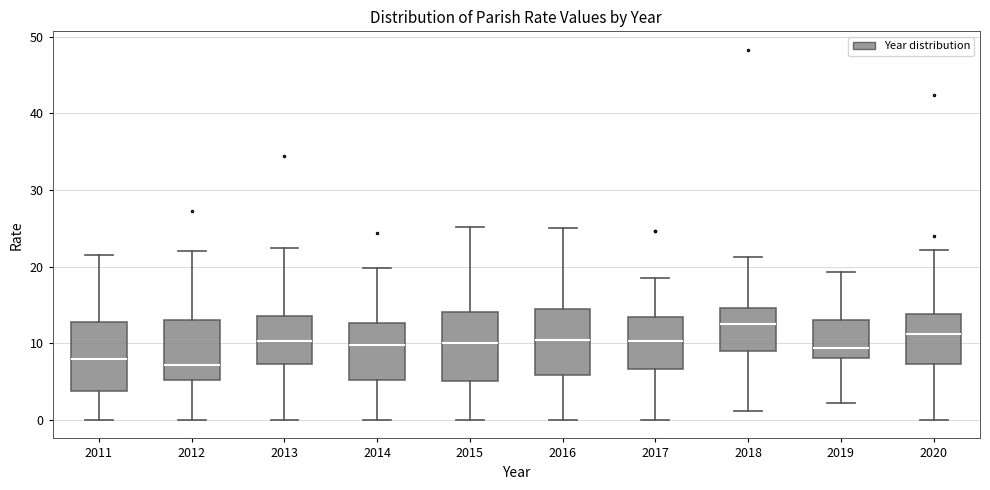

Reading left to right, transcribe this box plot: for each box, give where its median line is, the range the box spans, and where its two whiskers end, as read against the y-axis. The values are not printed on the chart, so give them approximately, as read against the axis.

2011: median 8, box 4 to 13, whiskers 0 to 22
2012: median 7, box 5 to 13, whiskers 0 to 22
2013: median 10, box 7 to 14, whiskers 0 to 22
2014: median 10, box 5 to 13, whiskers 0 to 20
2015: median 10, box 5 to 14, whiskers 0 to 25
2016: median 10, box 6 to 15, whiskers 0 to 25
2017: median 10, box 7 to 13, whiskers 0 to 18
2018: median 13, box 9 to 15, whiskers 1 to 21
2019: median 9, box 8 to 13, whiskers 2 to 19
2020: median 11, box 7 to 14, whiskers 0 to 22